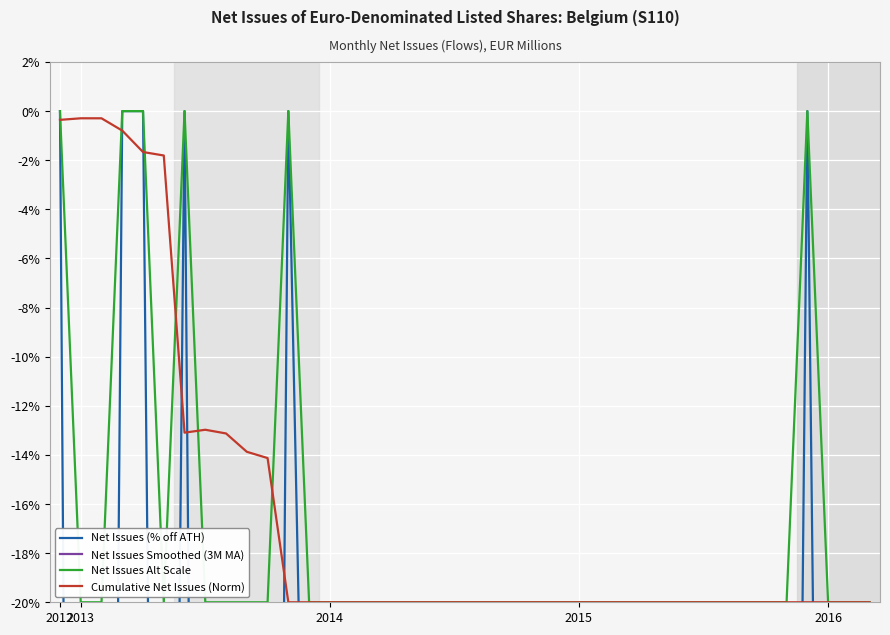

How many series are shown in this chart?

4